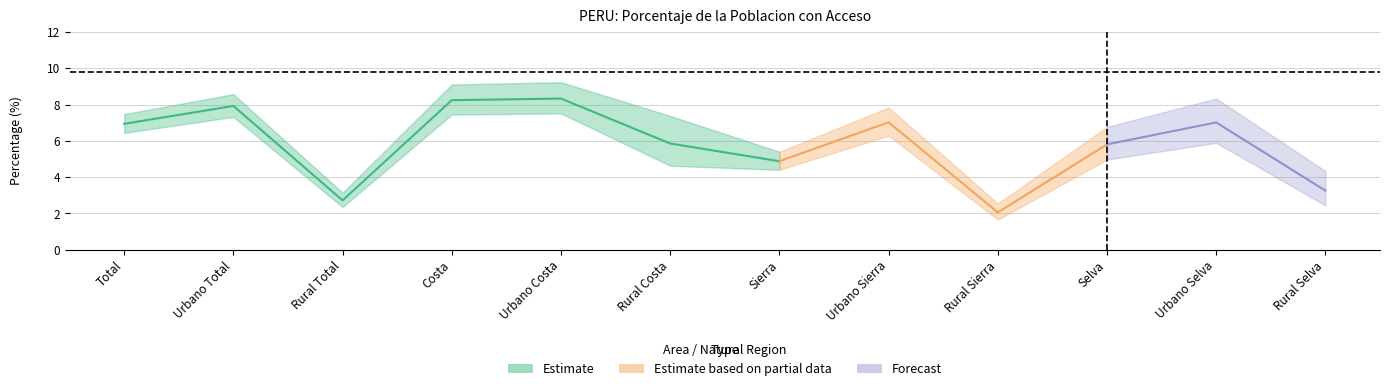

At how many categories does at least one series exceed 8?

4